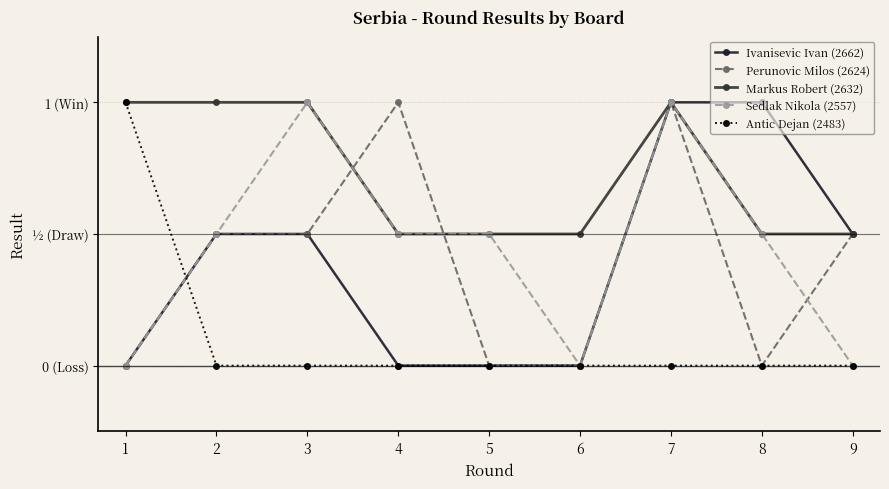

What is the spread (max minus min) of values at 6?

0.5